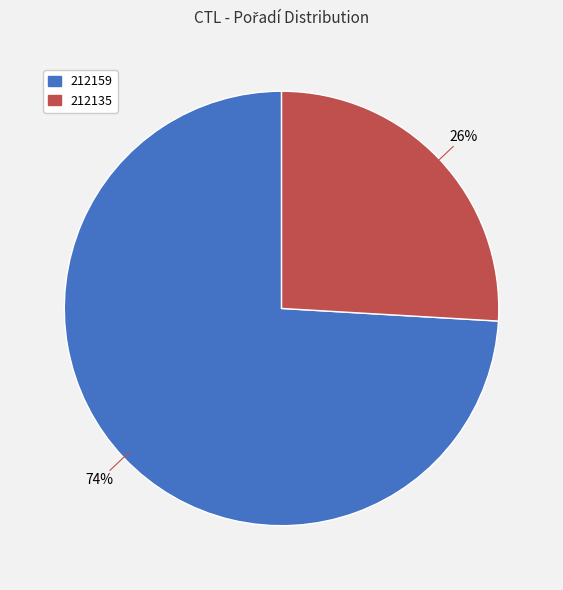

How many segments does this pie chart have?

2